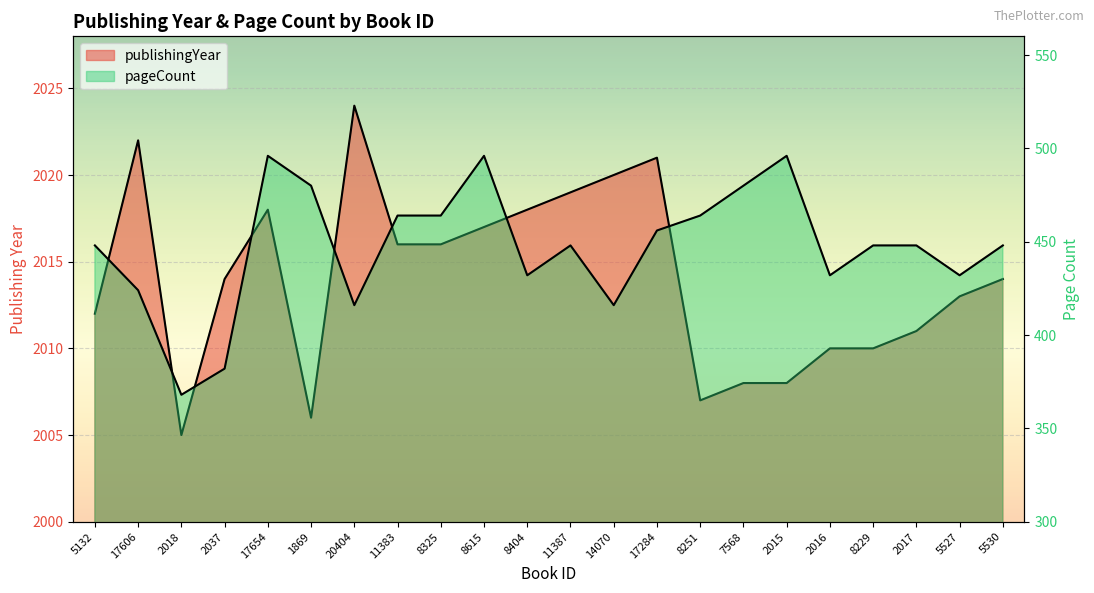

How many values in the pageCount series are below 448?

8